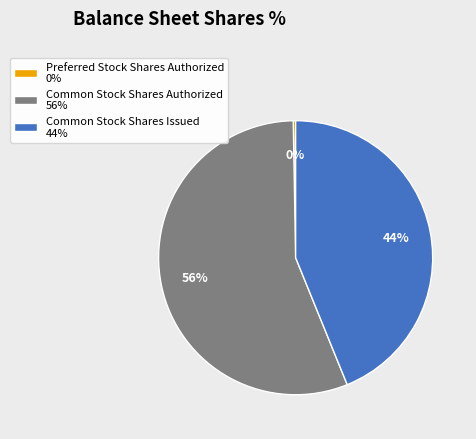

To the nearest percent, what percentage of the pie is Common Stock Shares Issued?

44%